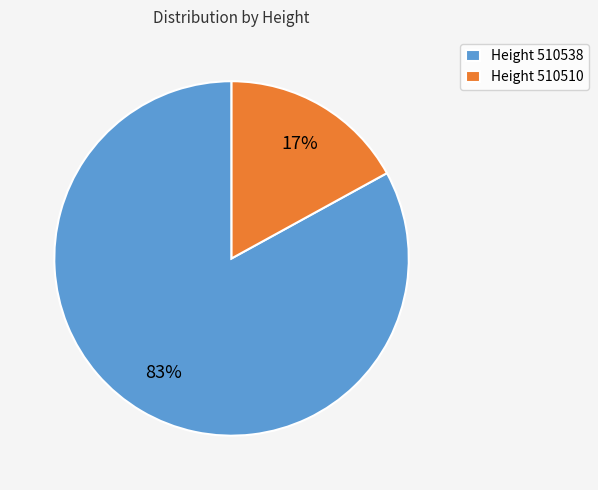

Rank the categories by value from lowest to highest.

Height 510510, Height 510538